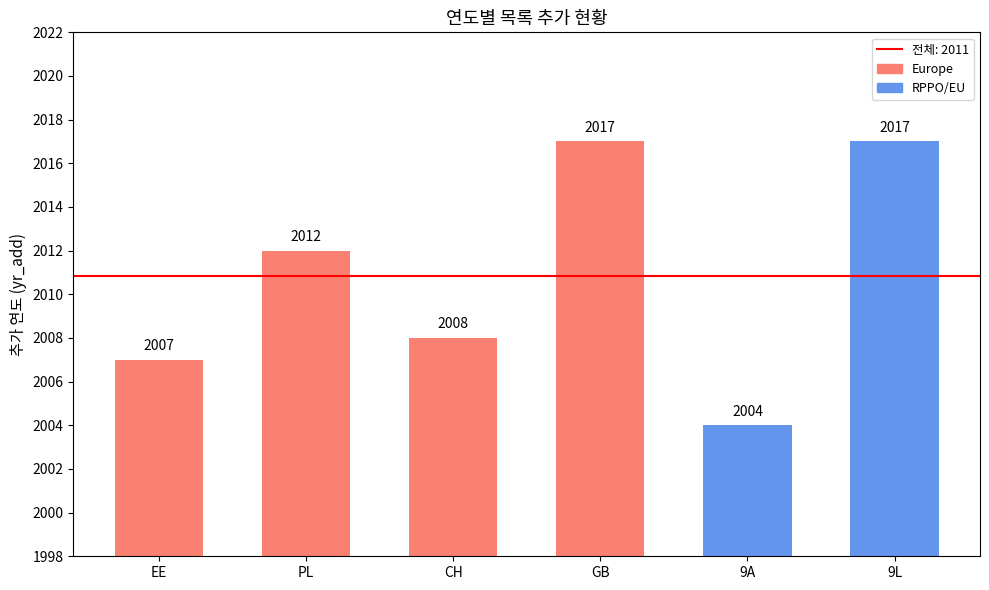

What is the greatest value displayed?

2017